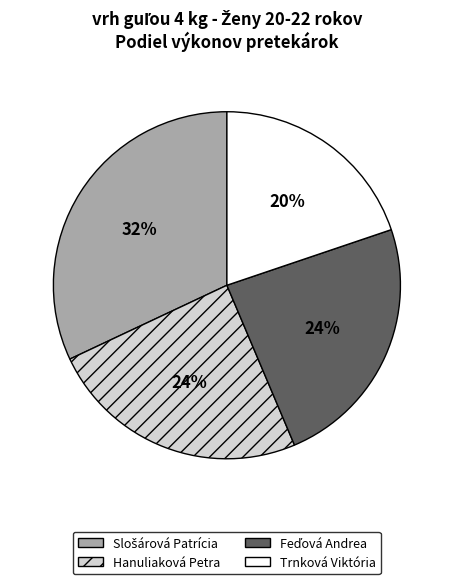

Is it true that Trnková Viktória is 12% of the pie?

False